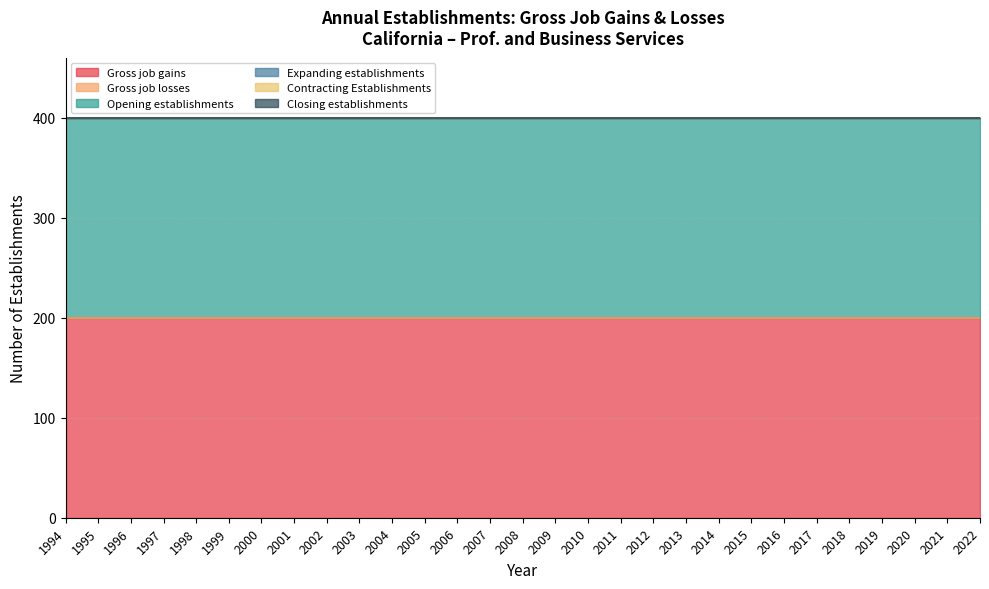

Which series has the largest total across all categories?

Gross job gains